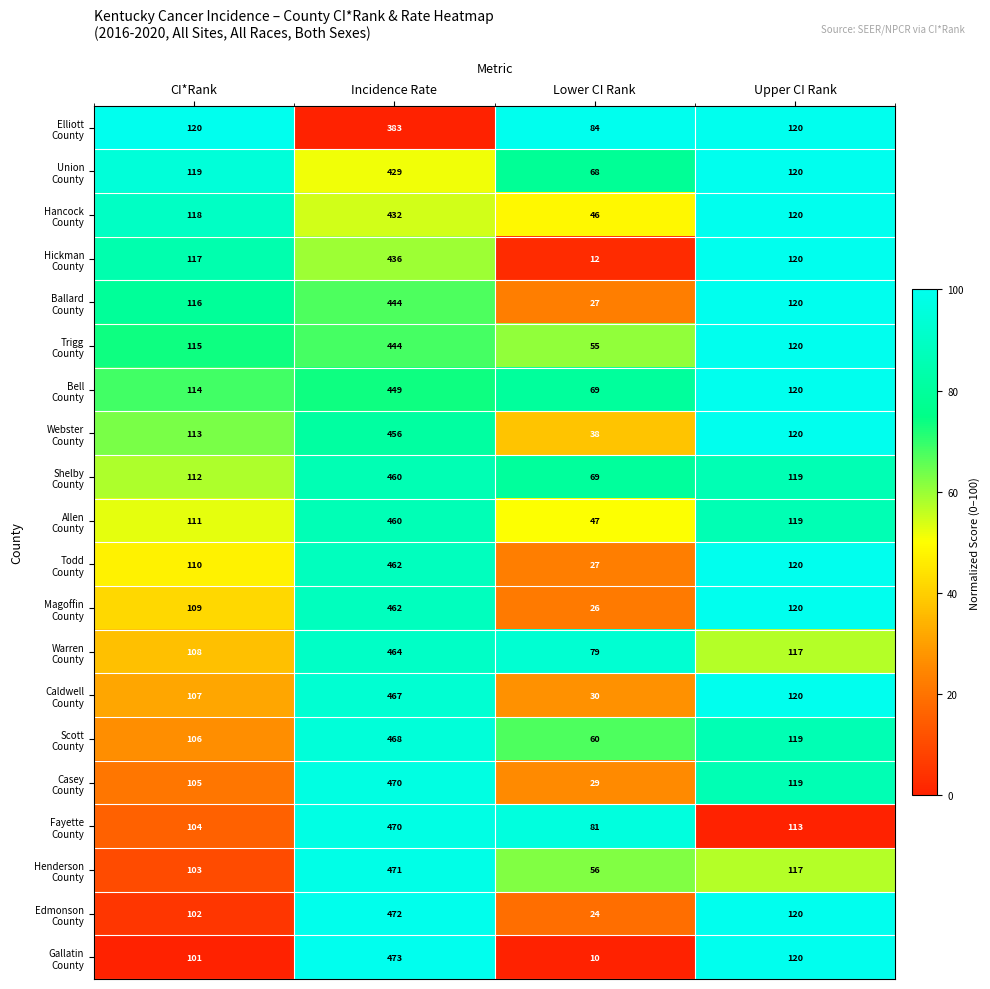

What is the difference between the highest and lowest values at CI*Rank?

19